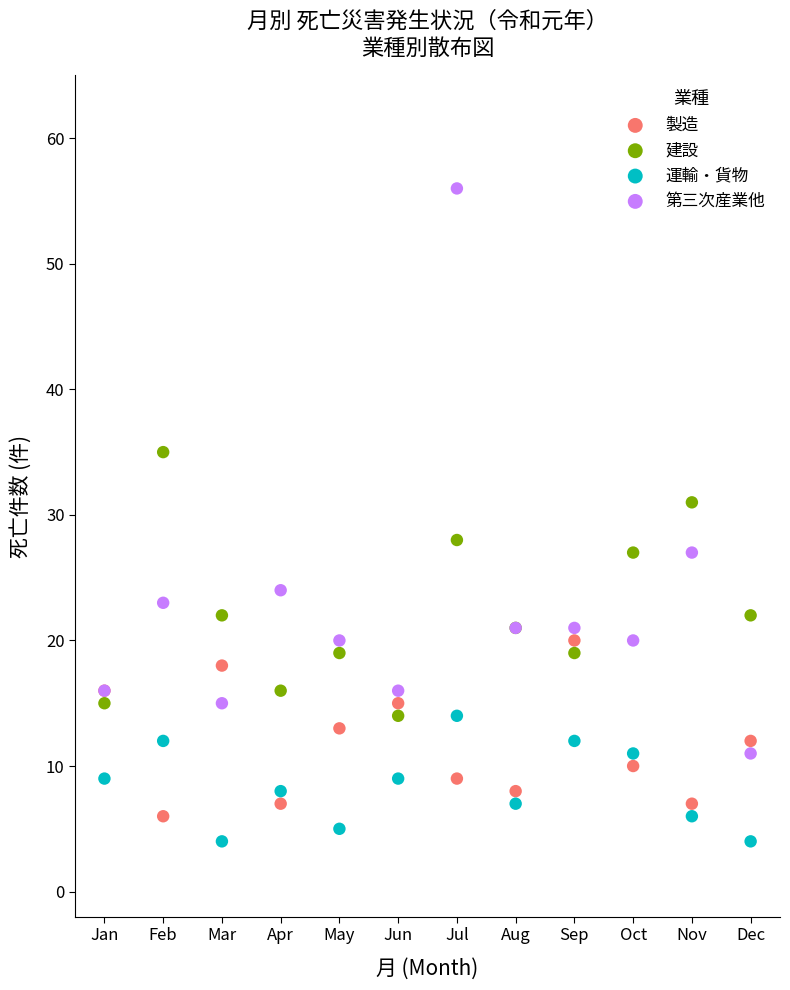

Which series has the widest spread of Y values?

第三次産業他